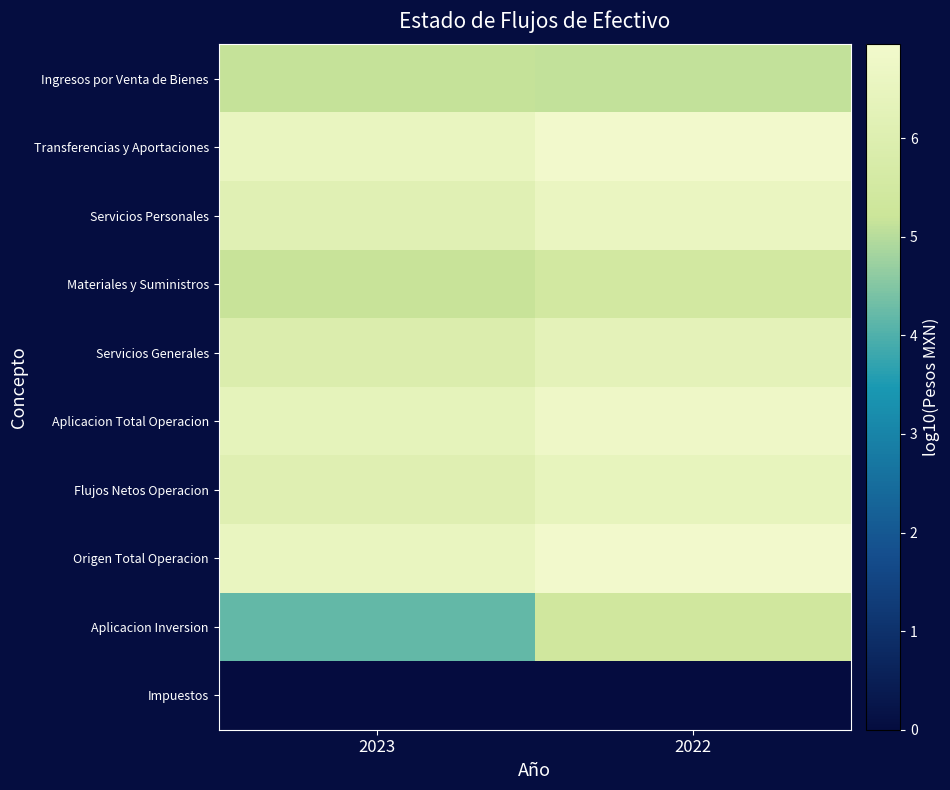

At how many categories does at least one series exceed 3?

2